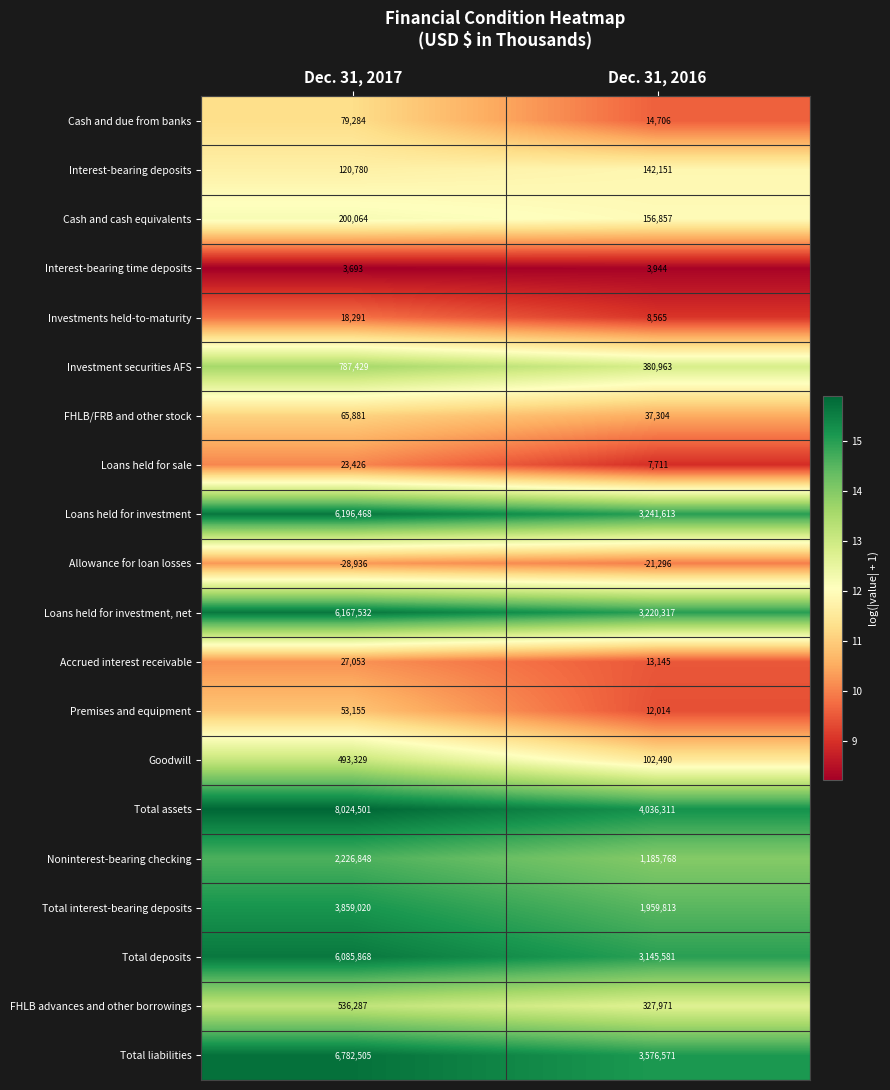

Count the number of categories in the chart.

2